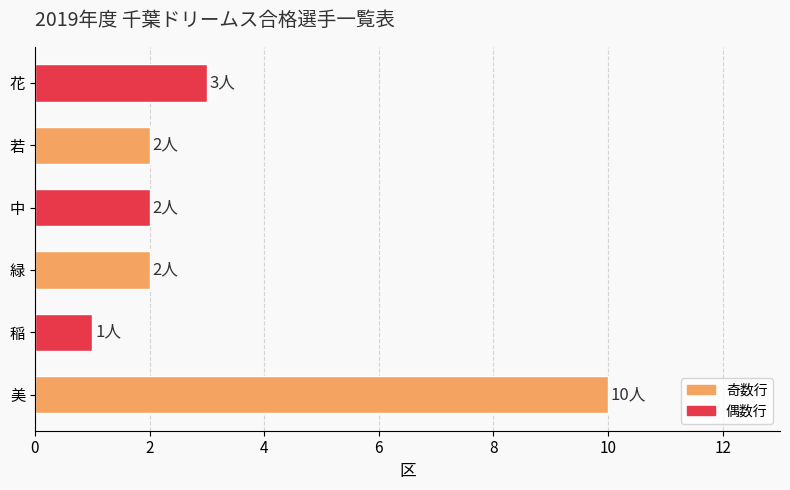

What is the greatest value displayed?

10